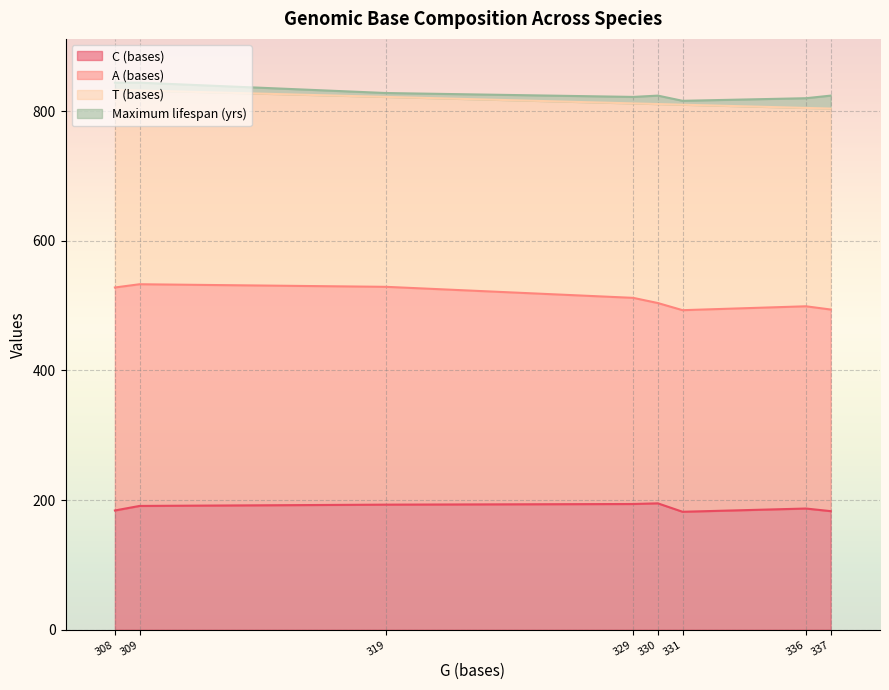

The C (bases) series shows 194 at 329. True or false?

True